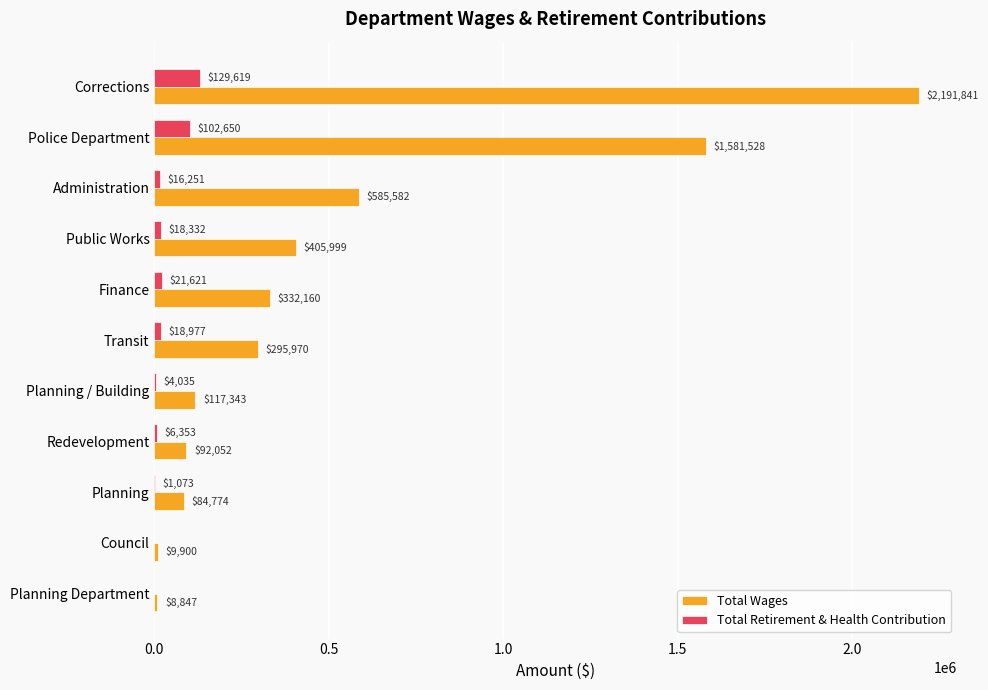

Which series changed the most between Public Works and Redevelopment?

Total Wages